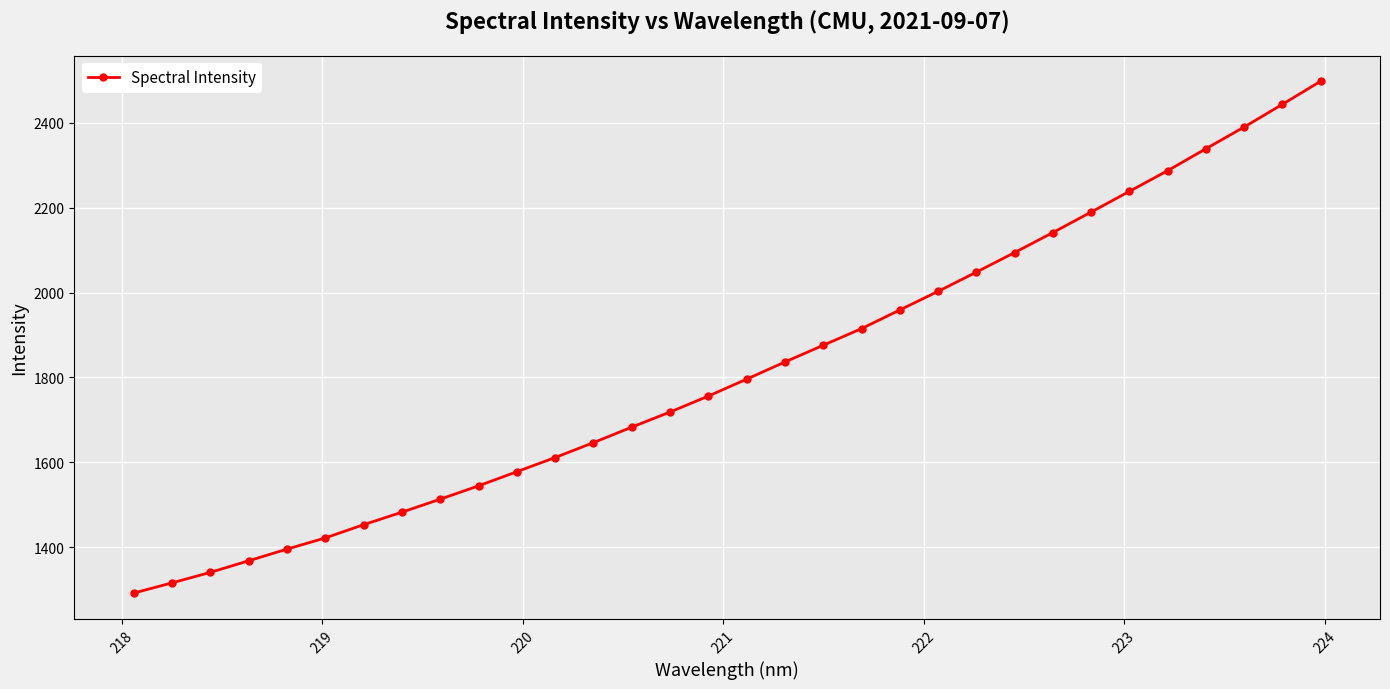

What is the greatest value displayed?

2497.5